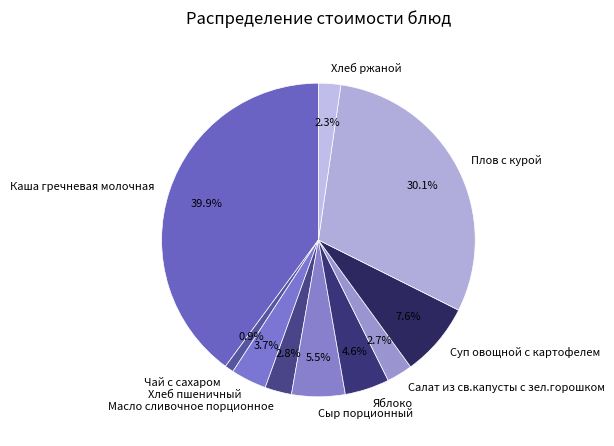

How many slices are in this pie chart?

10